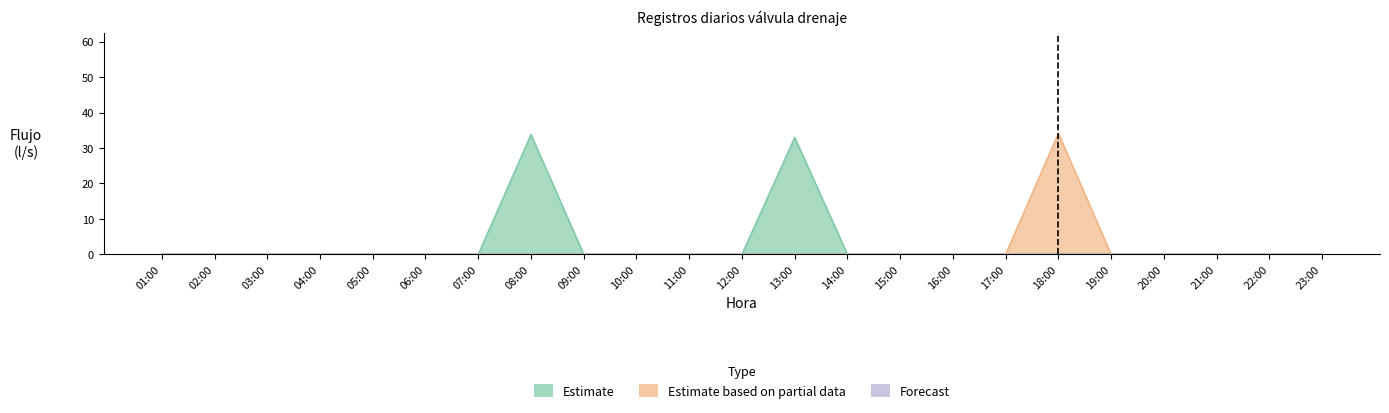

At which category is the sum across all series the highest?

18:00